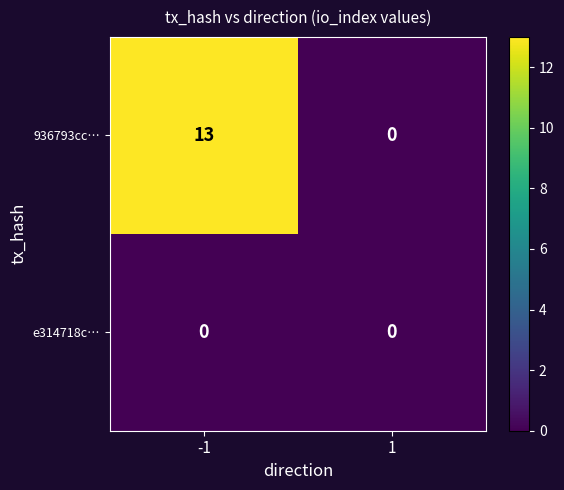

At how many categories does at least one series exceed 10?

1